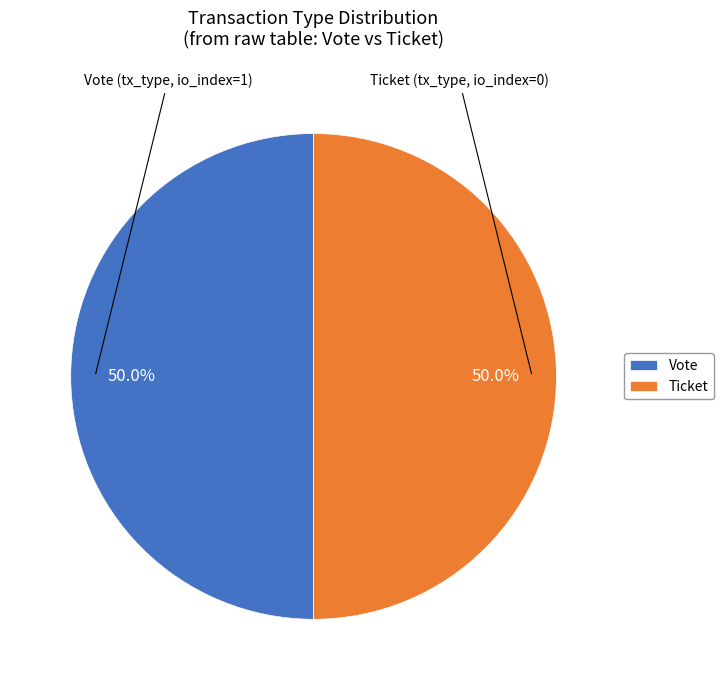

What is the total percentage of Ticket and Vote?

100.0%